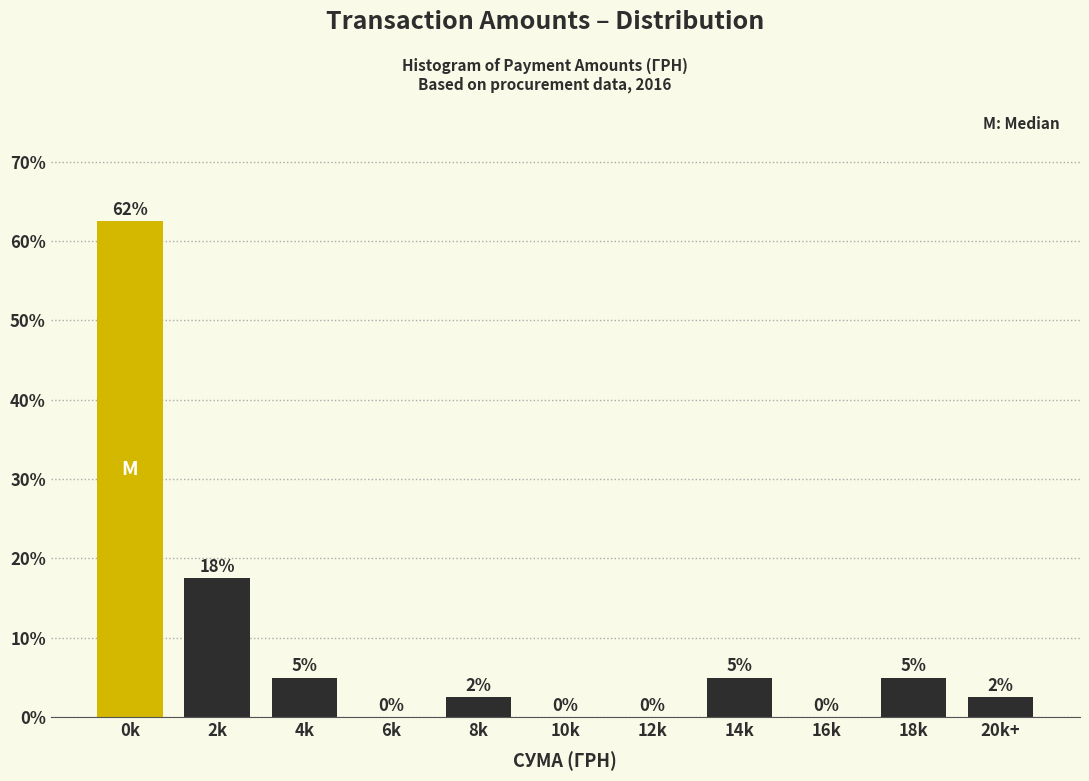

The value at 0k is 81.8. True or false?

False